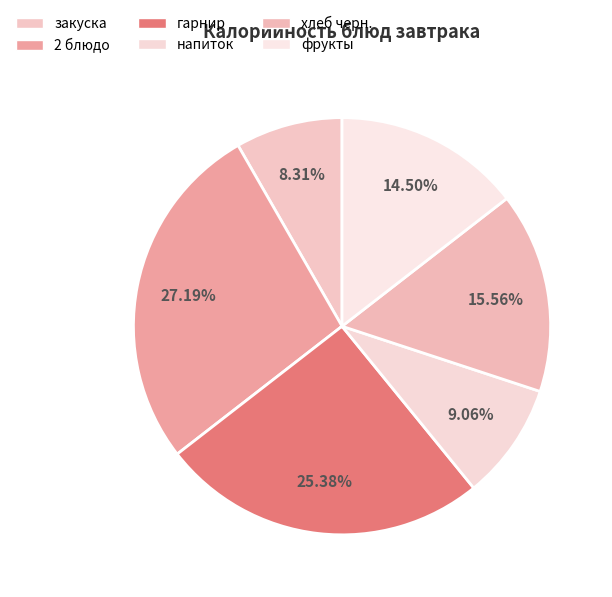

What is the largest slice in the pie chart?

2 блюдо